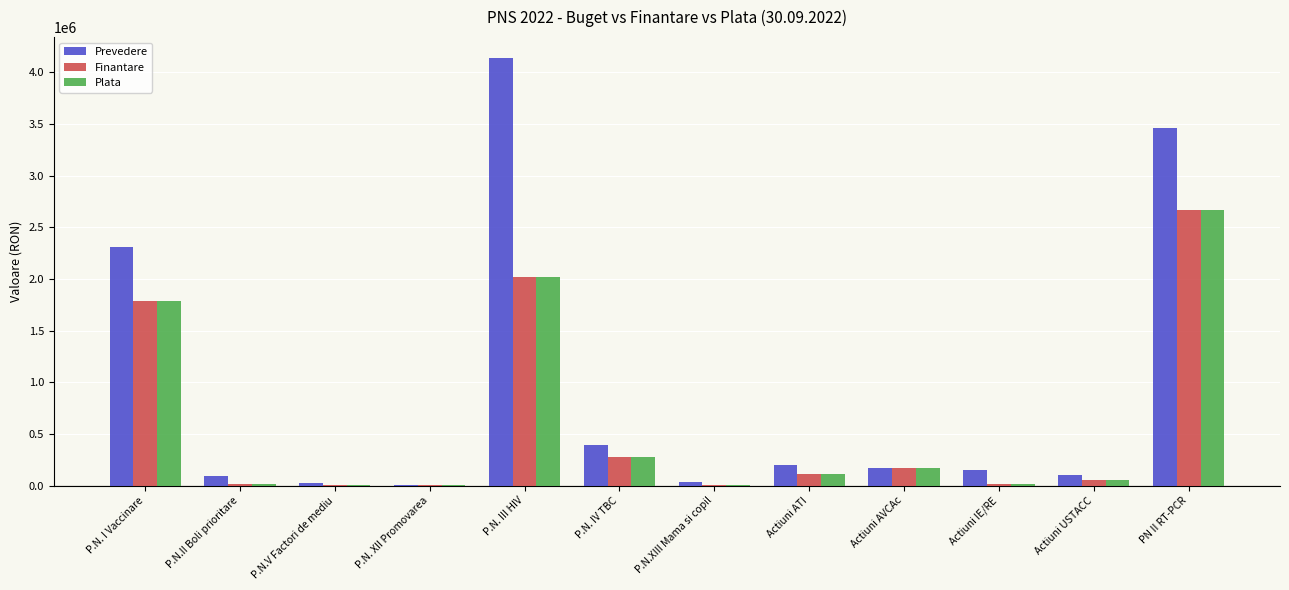

What is the total value across all series at PN II RT-PCR?

8802200